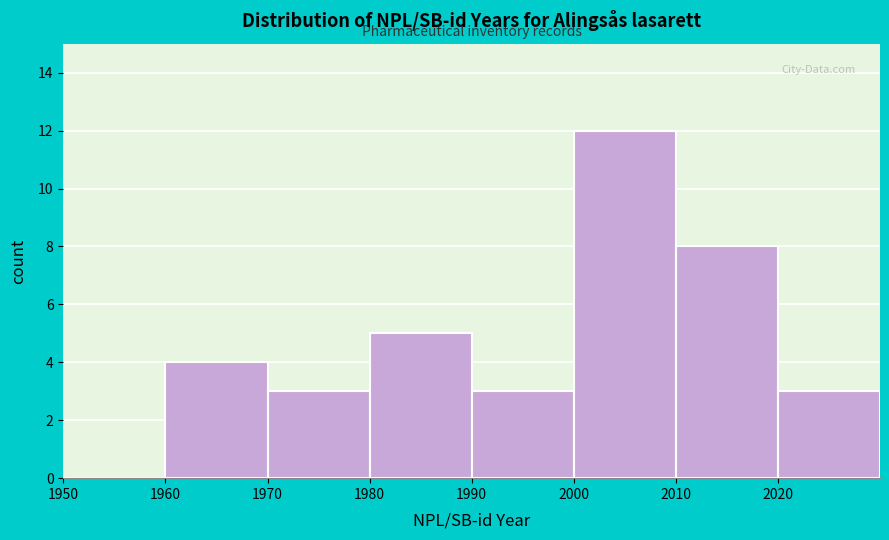

How tall is the bar that spans 2000 to 2010 on the x-axis? The values are not printed on the chart, so give them approximately, as read against the axis.

12